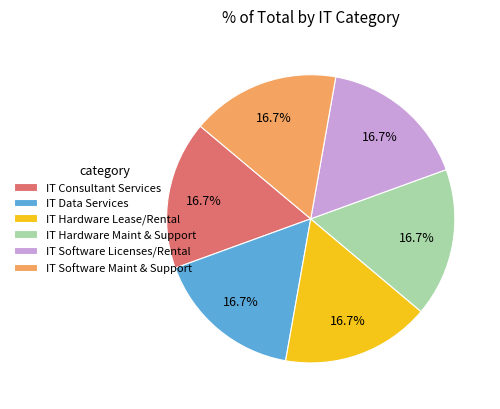

Is IT Data Services the majority of the pie?

No